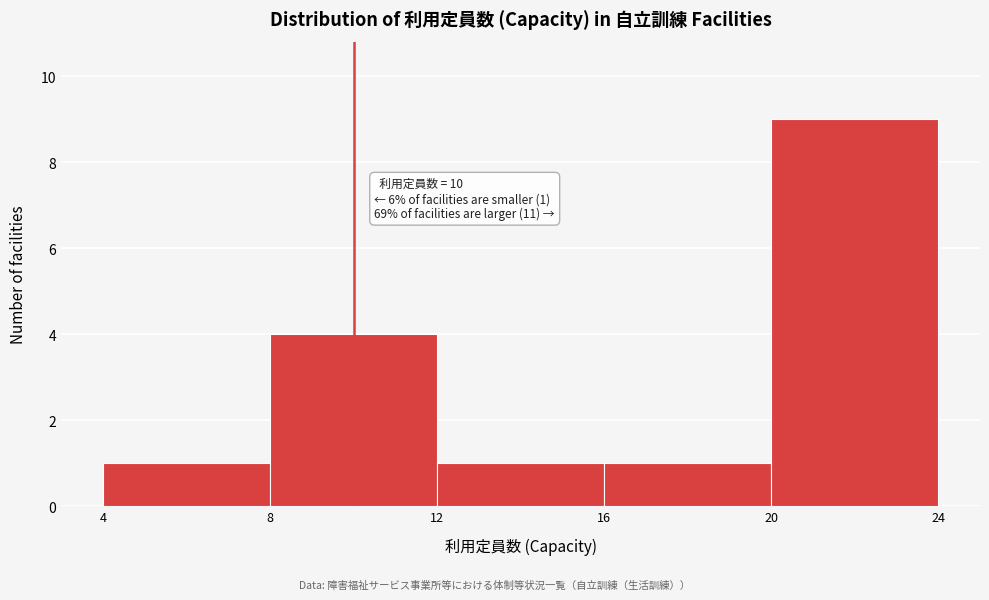

Which range on the x-axis has the tallest bar?

20 to 24